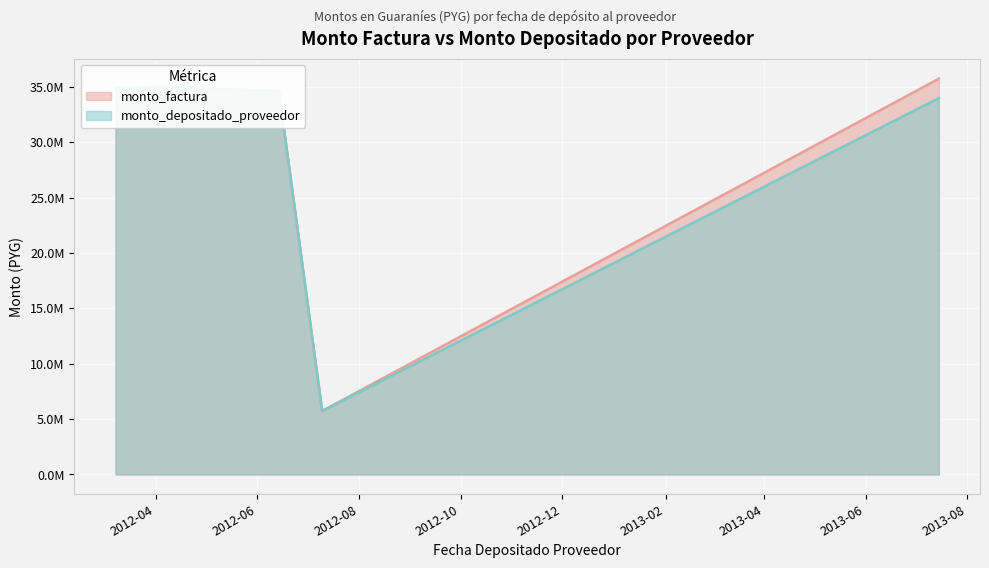

What is the sum of all monto_factura values?

180731802